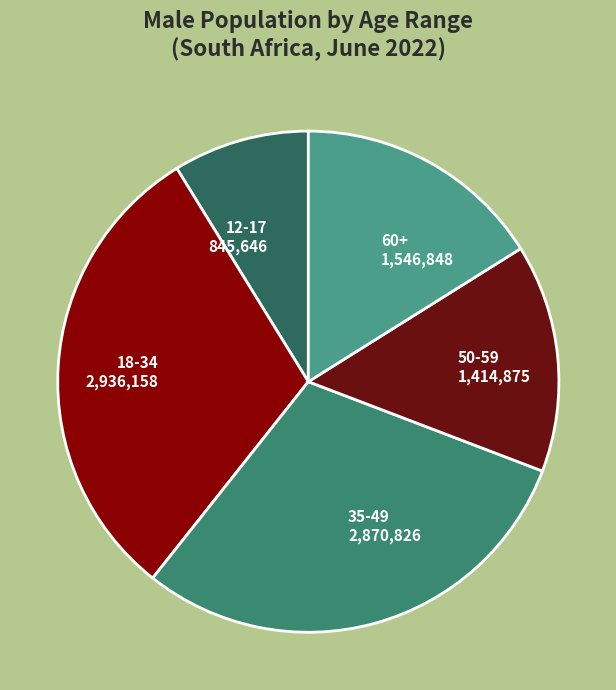

Is the sum of 12-17 and 60+ greater than half?

No